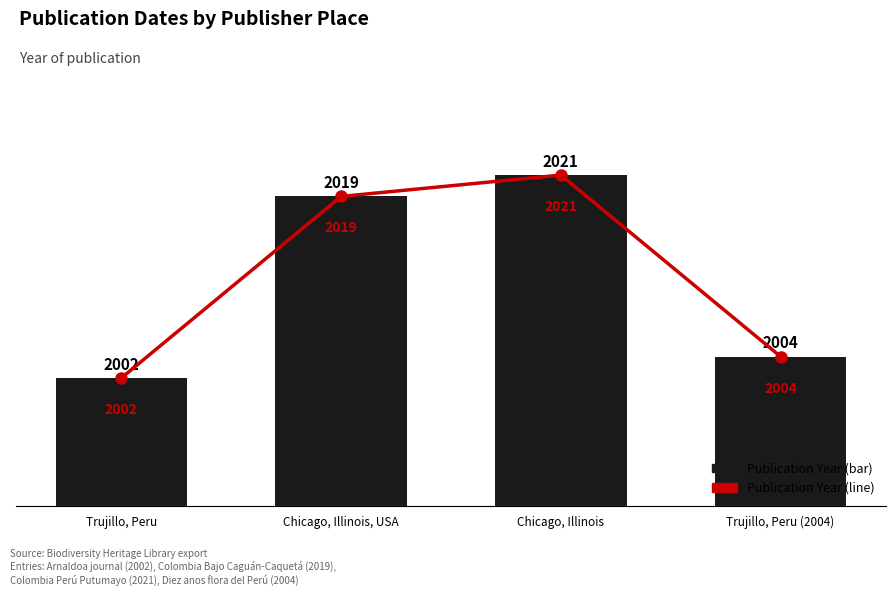

How many groups of bars are there?

4